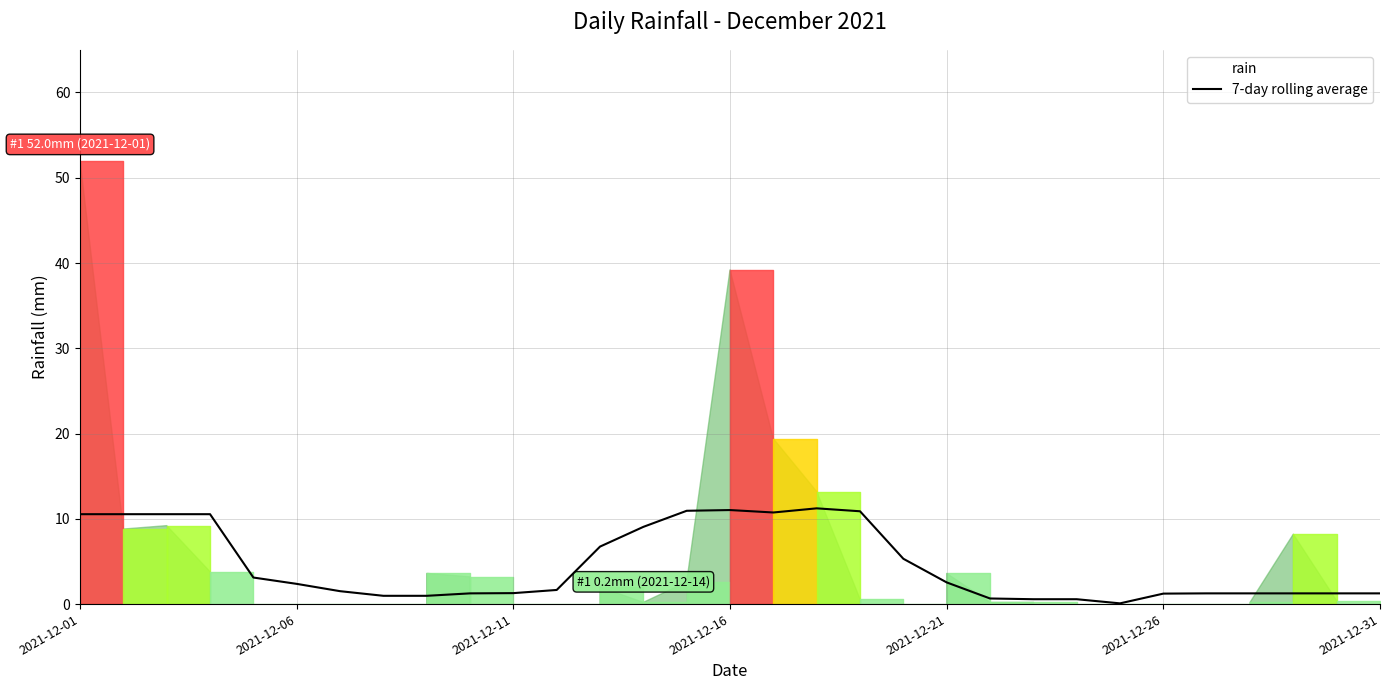

Where does the data first go above 1?

2021-12-01